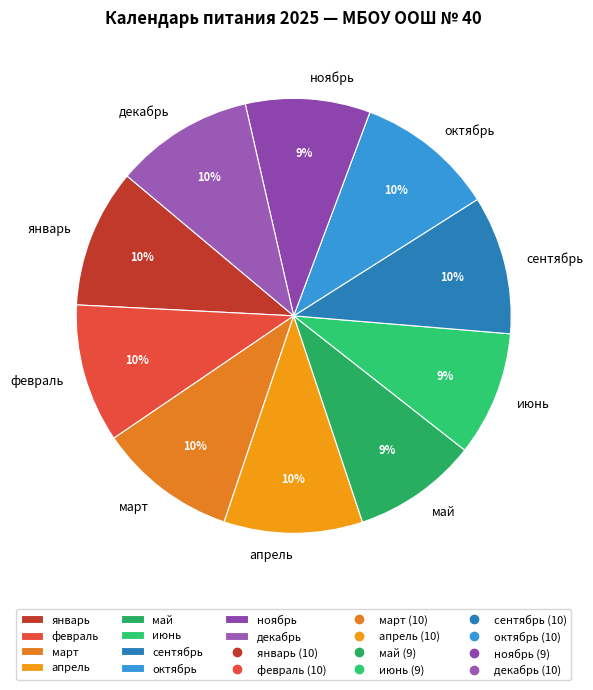

Is the sum of июнь and апрель greater than half?

No